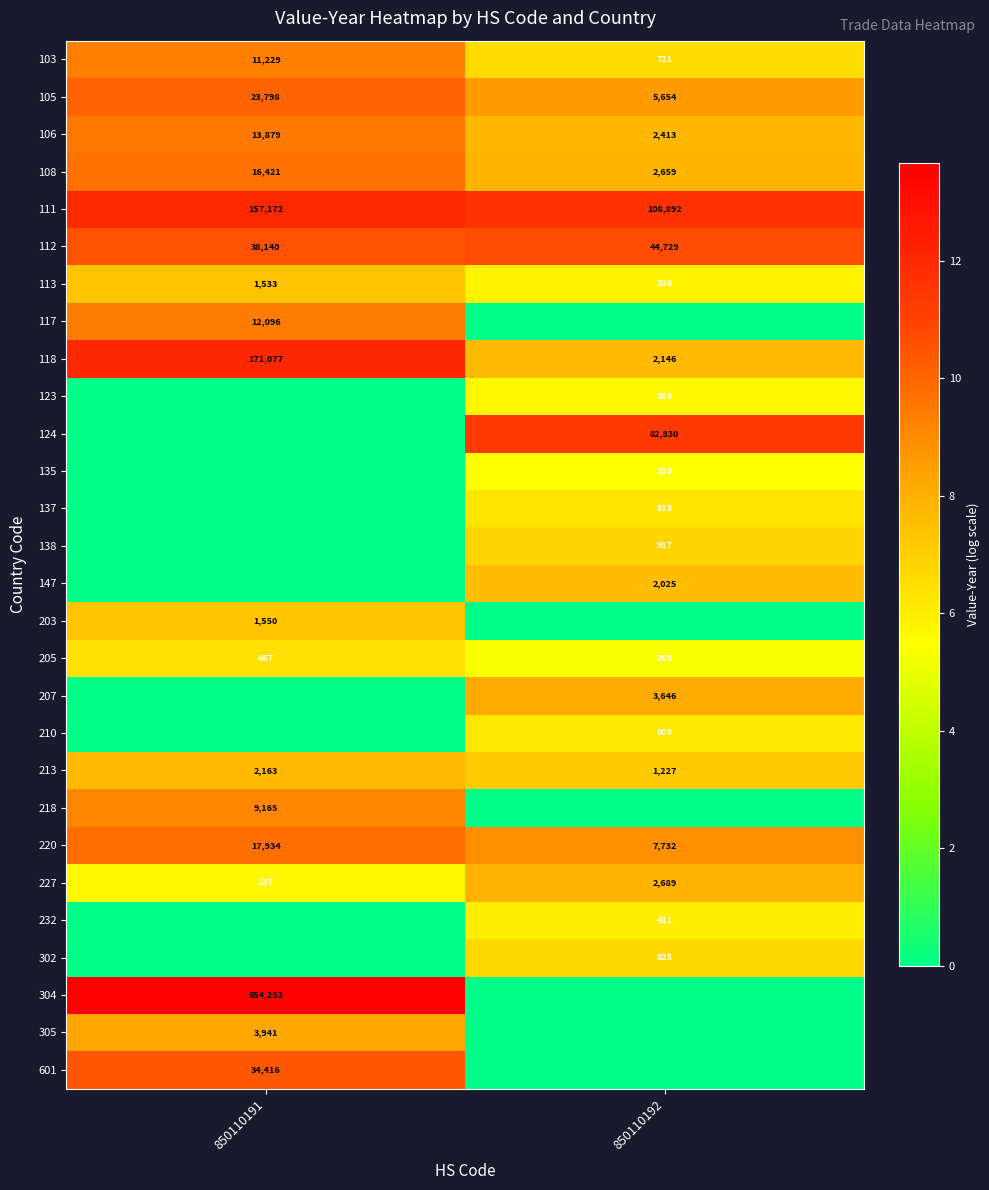

At how many categories does at least one series exceed 1?

2